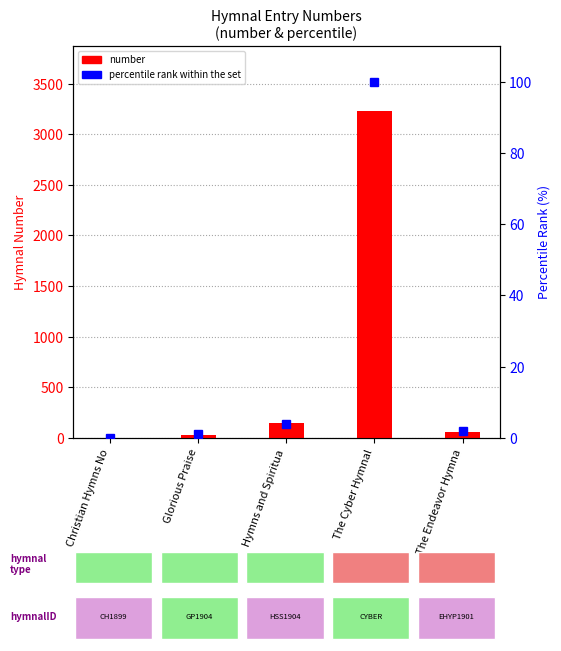

What is the difference between the second highest and minimum values in the number series?

144